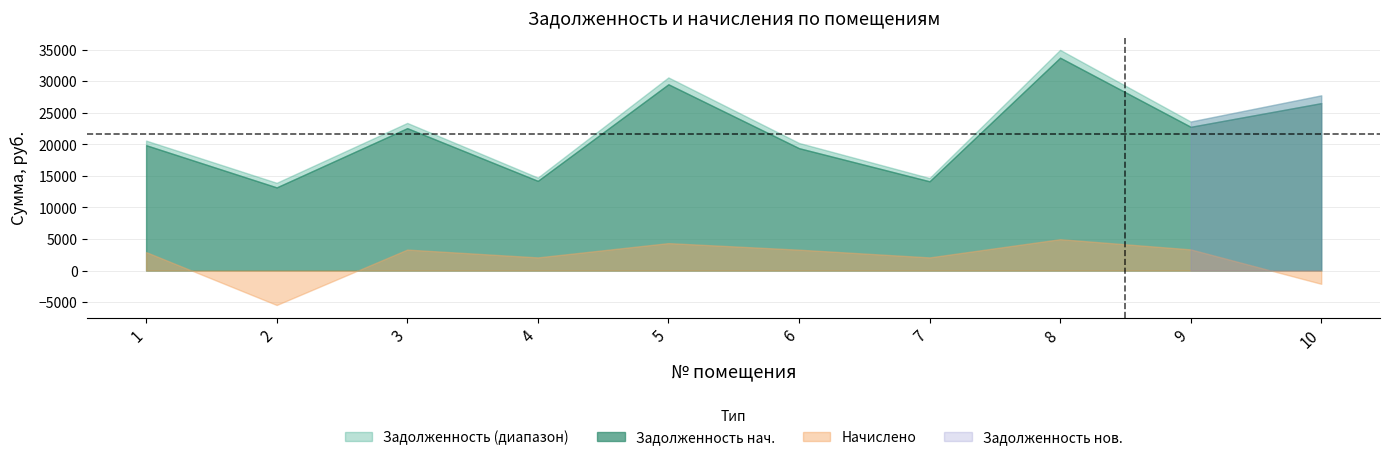

How many lines are shown in the chart?

3